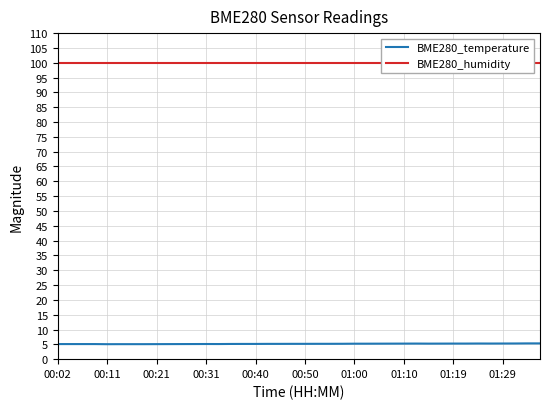

What value does the BME280_temperature series have at 01:29?

5.3